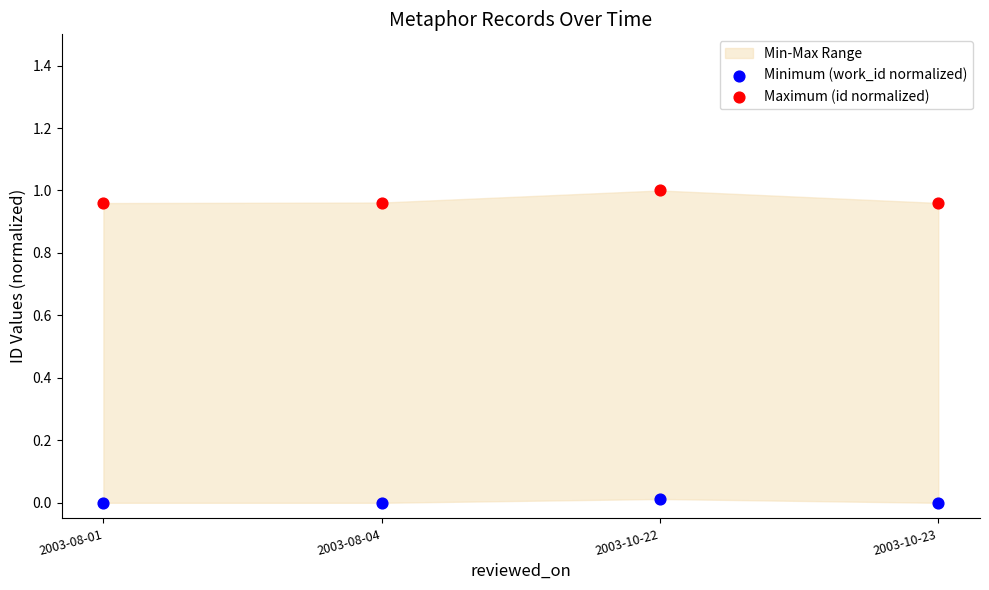

Across all data points, what is the average Y value?

0.5